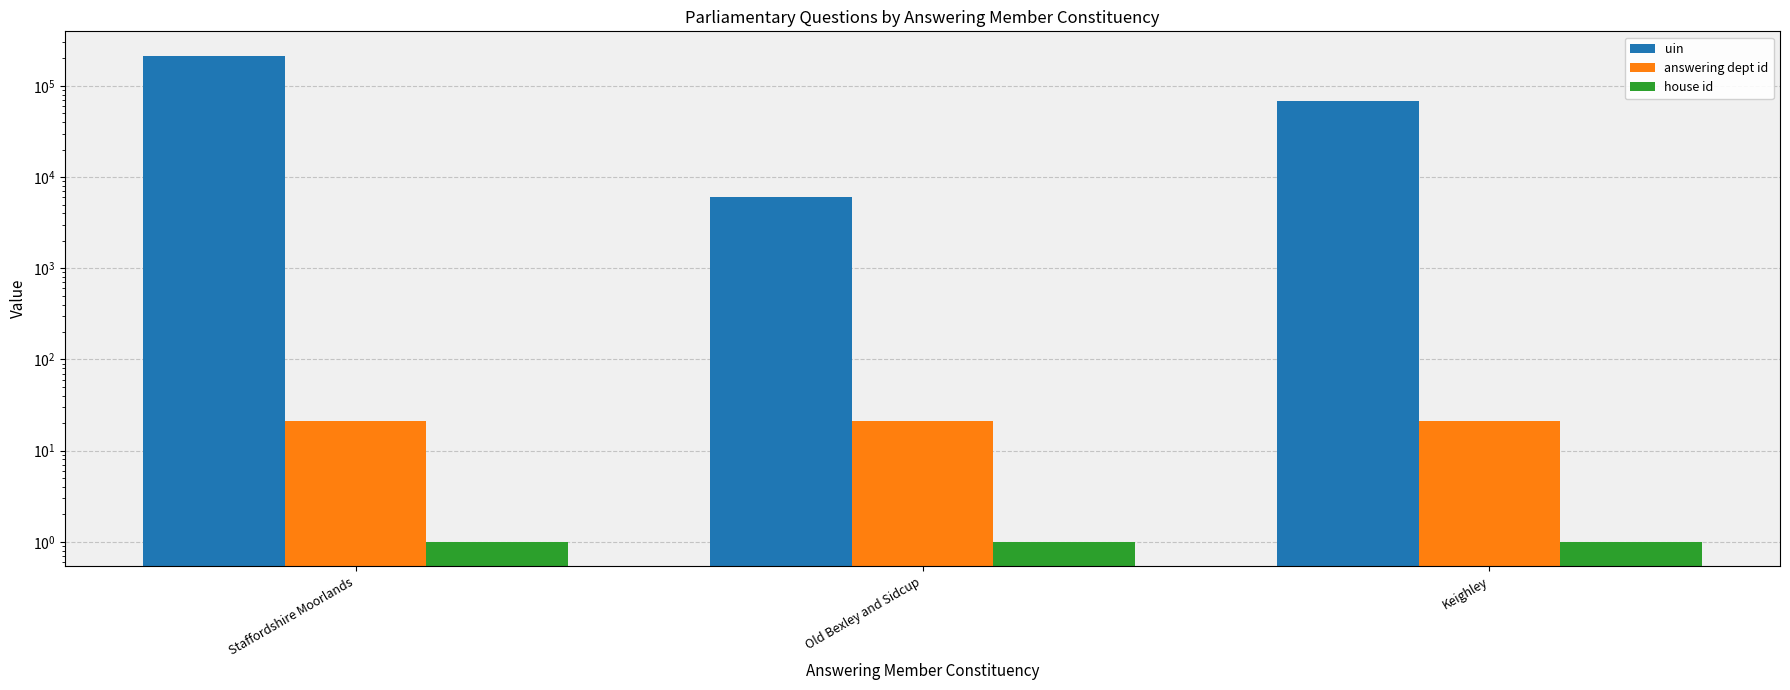

What is the minimum value for house id?

1